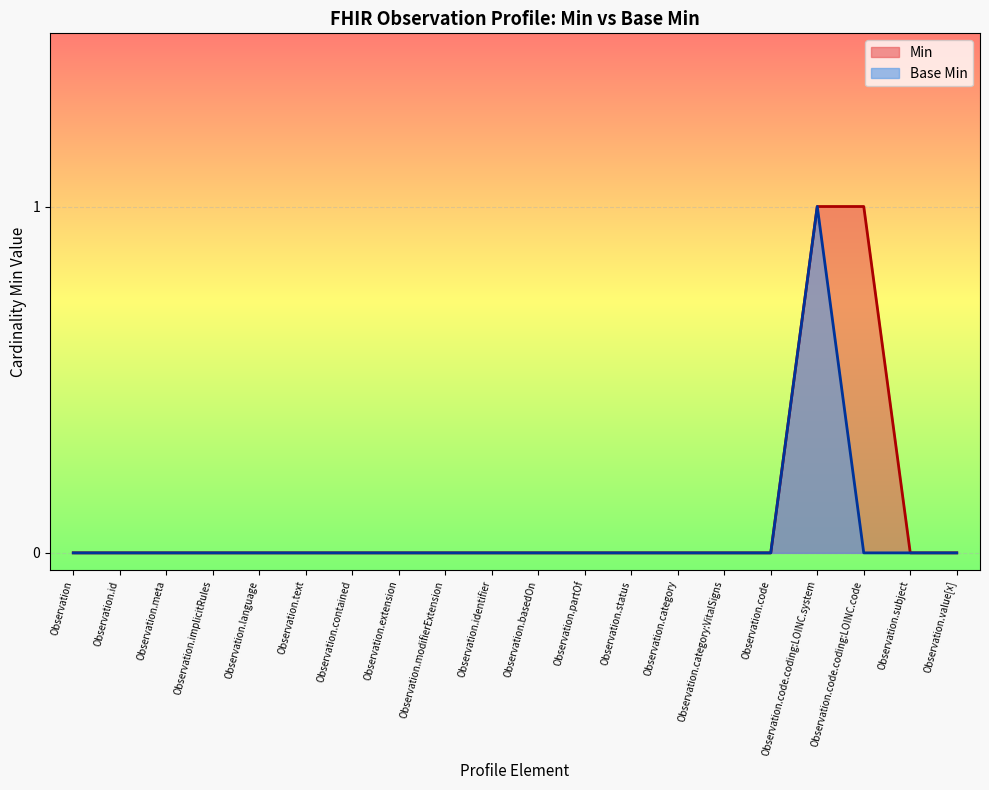

Reading right to left, extract all data points from this chart.

Min: 0	0	1	1	0	0	0	0	0	0	0	0	0	0	0	0	0	0	0	0
Base Min: 0	0	0	1	0	0	0	0	0	0	0	0	0	0	0	0	0	0	0	0